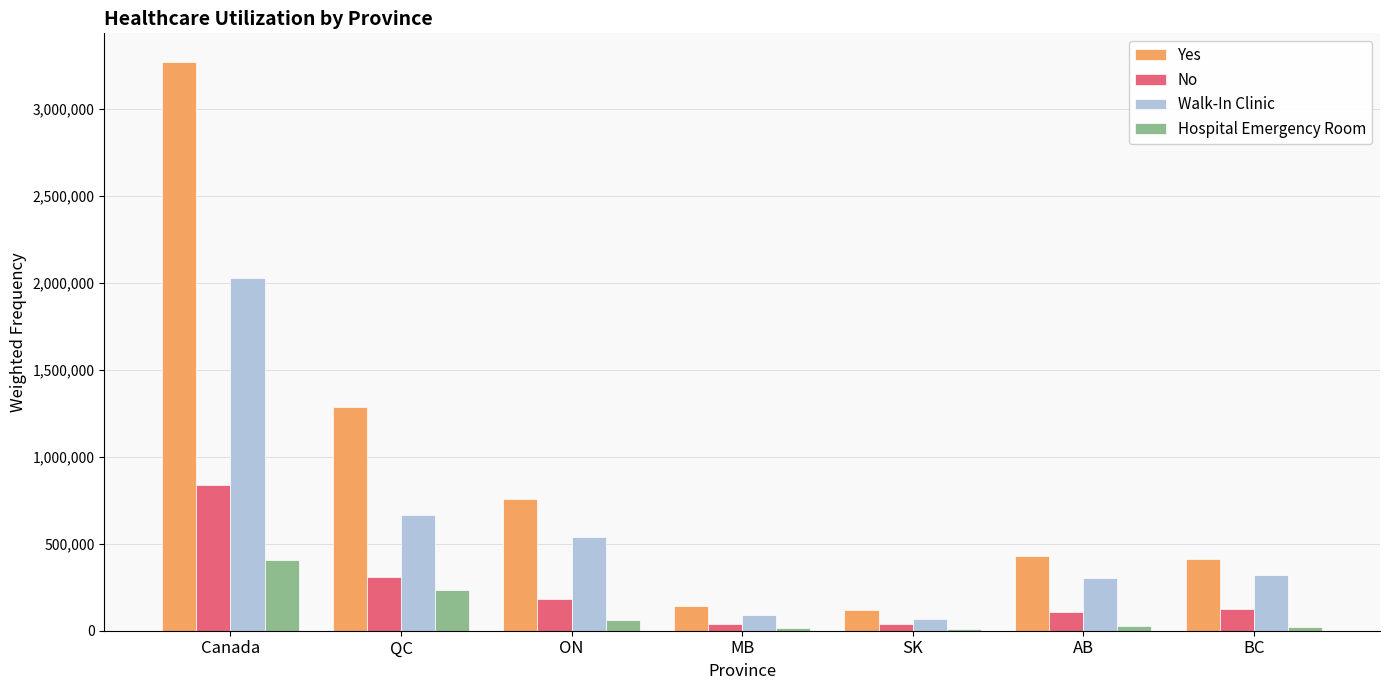

What is the sum of the Hospital Emergency Room values at SK and ON?

75500